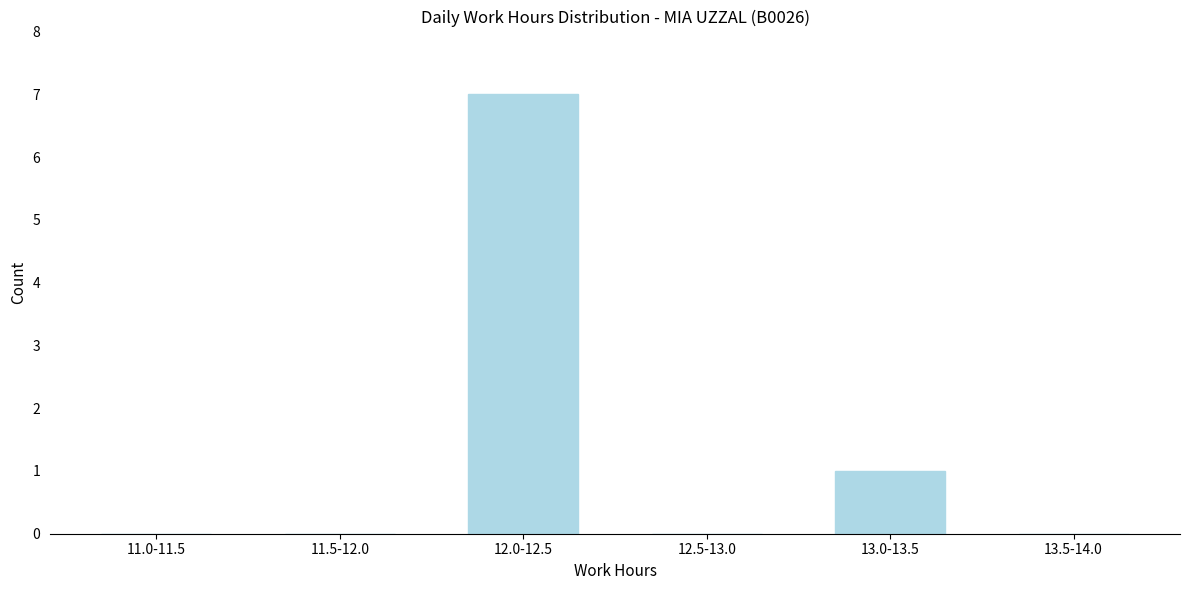

Reading right to left, list all the values displayed in this chart.

13.5-14.0=0	13.0-13.5=1	12.5-13.0=0	12.0-12.5=7	11.5-12.0=0	11.0-11.5=0